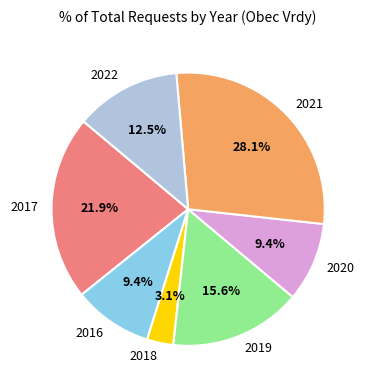

Count the number of slices in the pie.

7